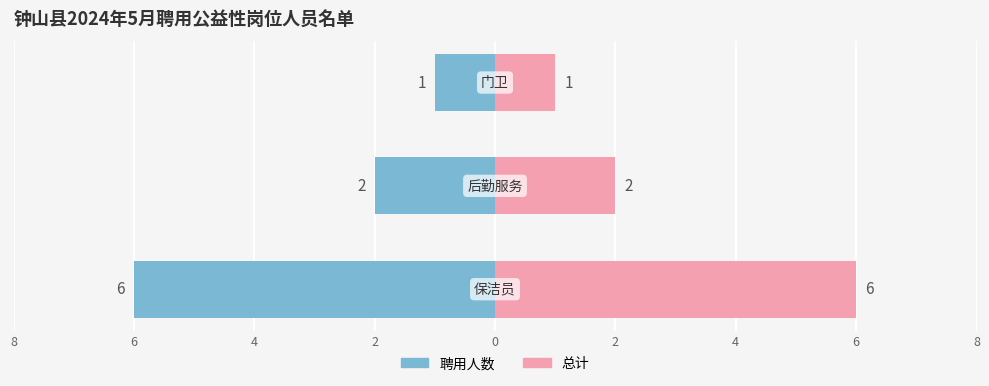

True or false: 聘用人数（右） has a value of 2 at 6.

True